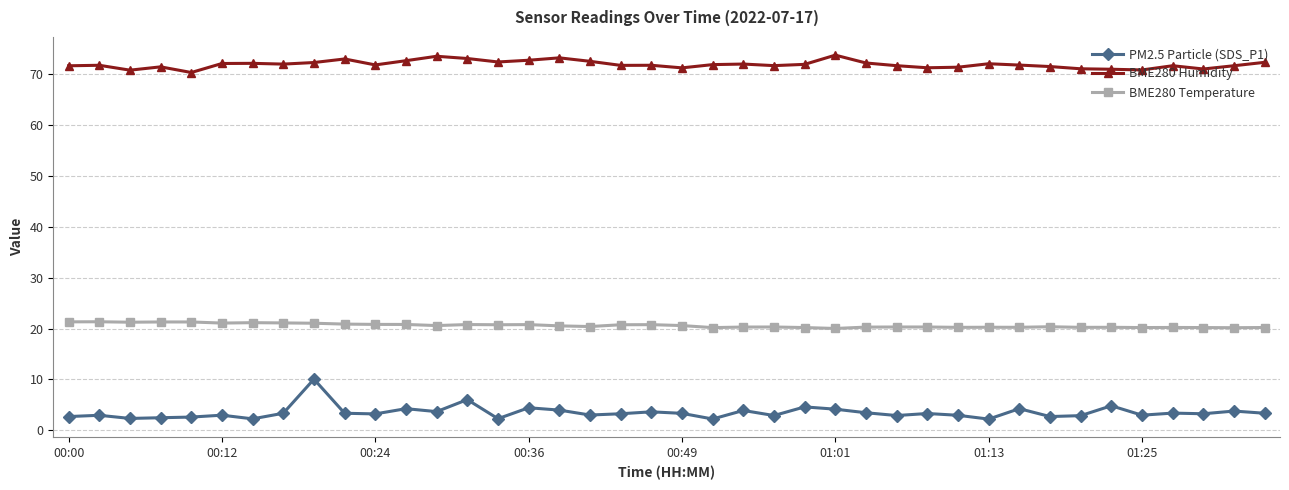

What is the value of the BME280 Humidity point at the 8th from the left?

72.0